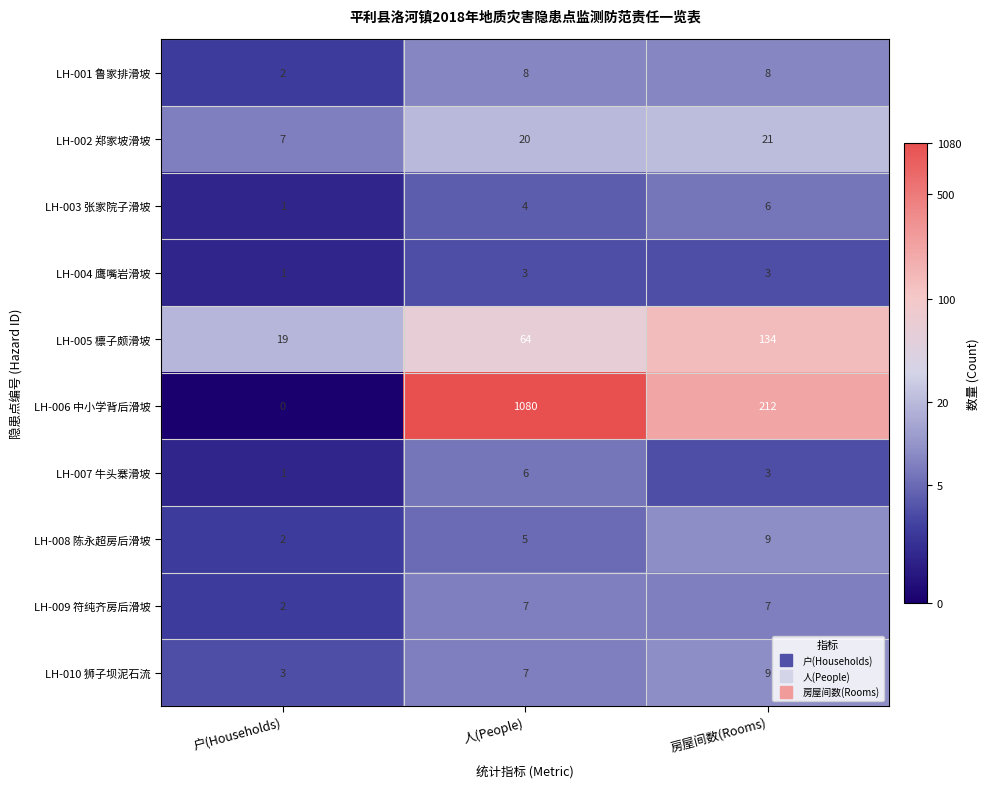

What is the approximate value of LH-010 狮子坝泥石流 at 户(Households)?

3